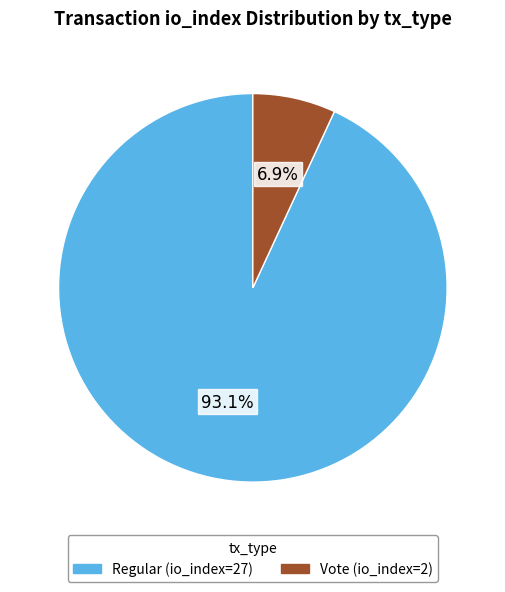

Which has a higher value, Vote (io_index=2) or Regular (io_index=27)?

Regular (io_index=27)